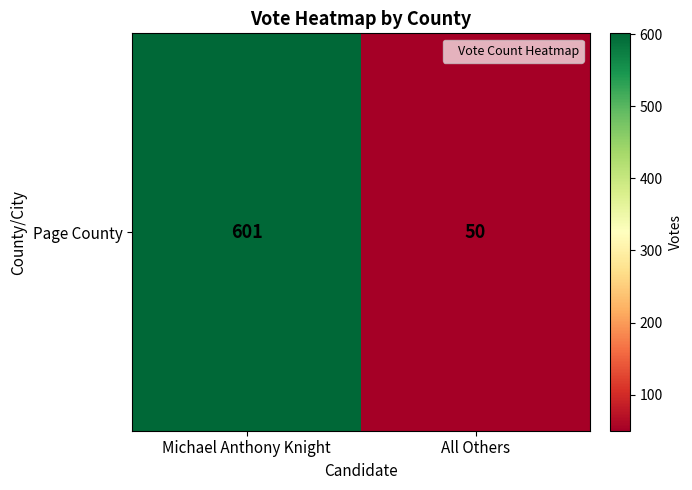

Rank the categories by value from highest to lowest.

Michael Anthony Knight, All Others